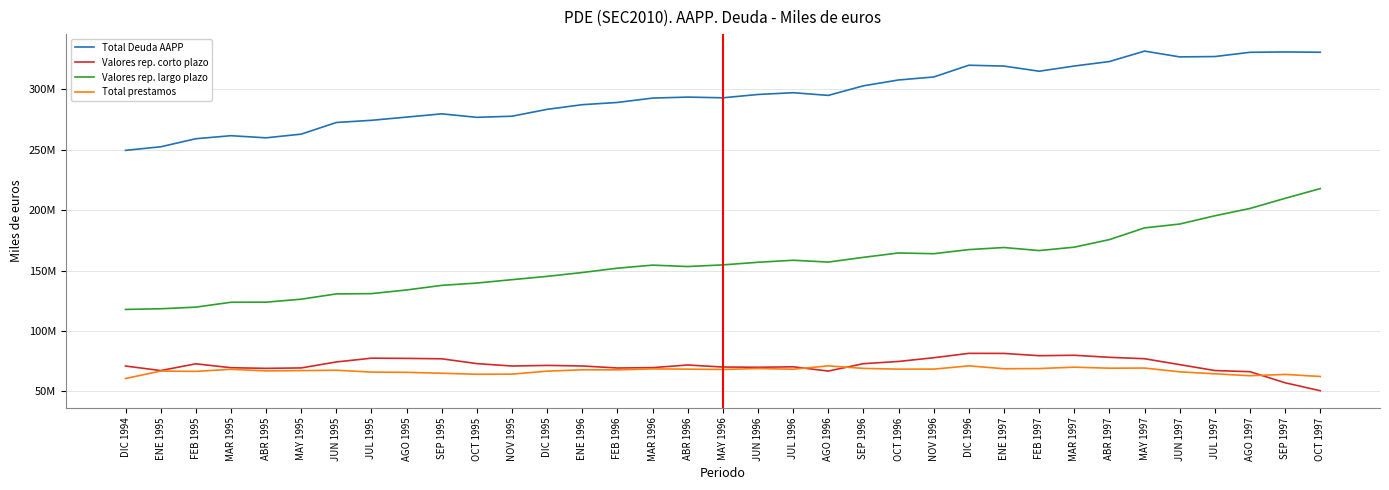

At how many categories does at least one series exceed 198923530?

35